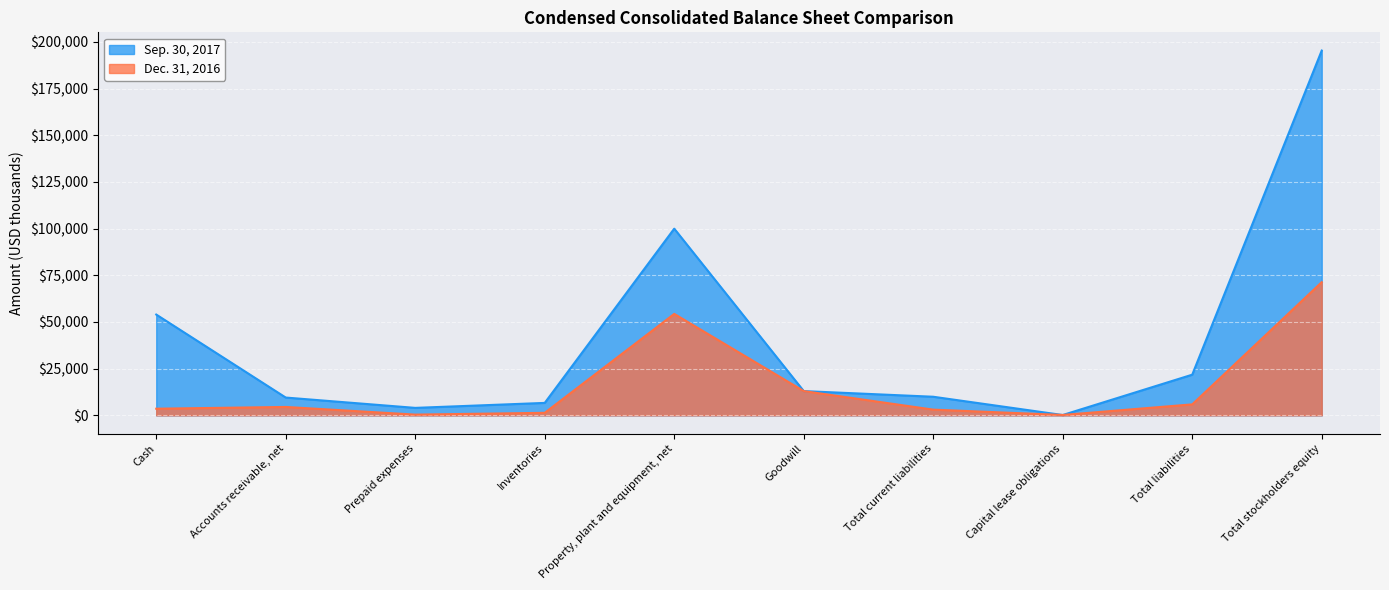

What is the average value of the Sep. 30, 2017 series?

41458